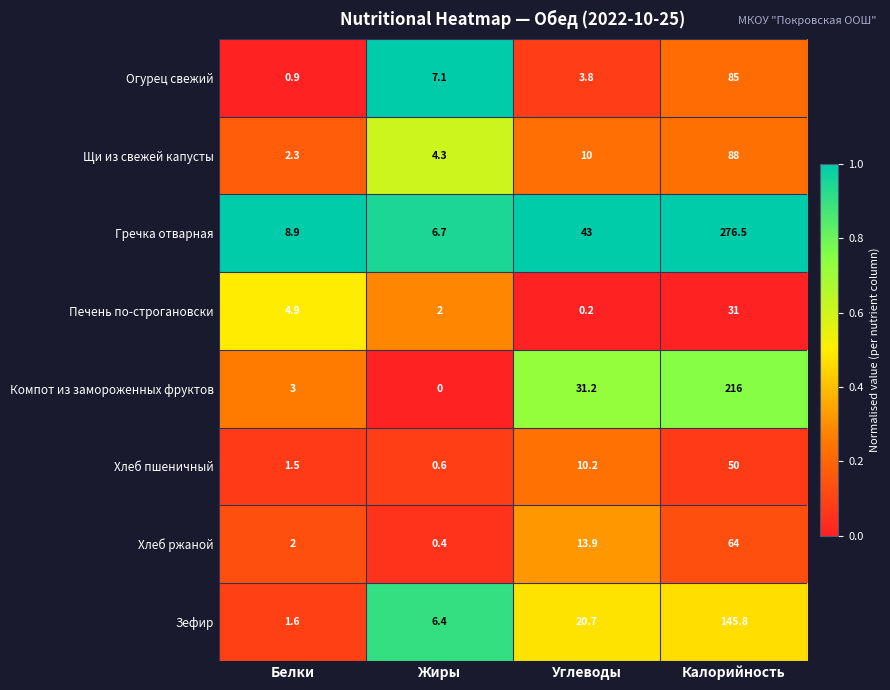

Which series has the largest total across all categories?

Гречка отварная